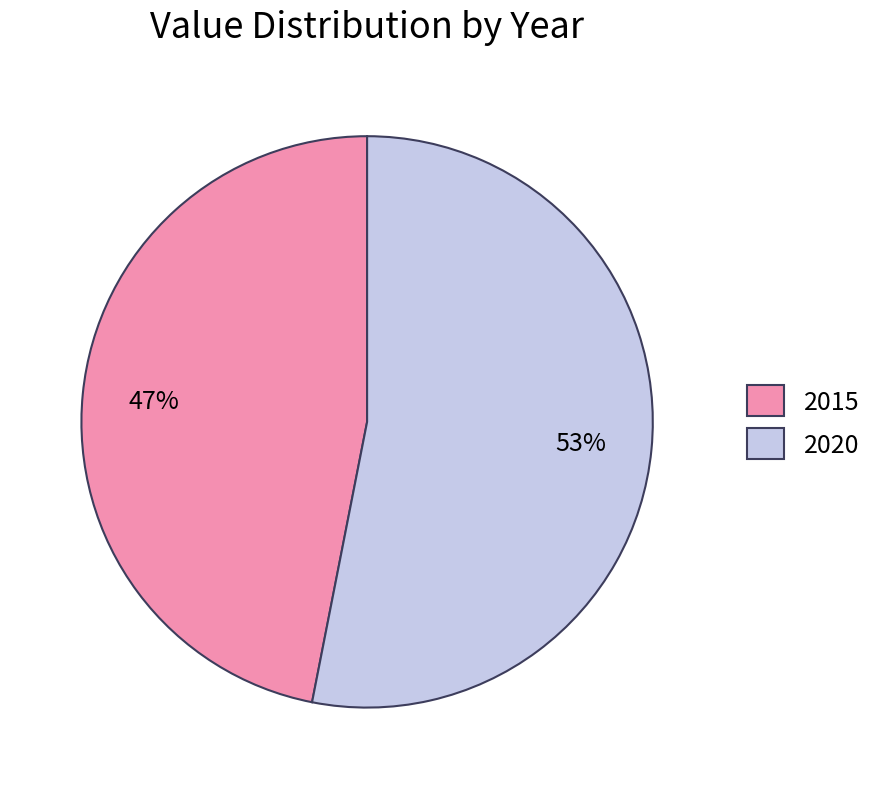

How many slices are in this pie chart?

2